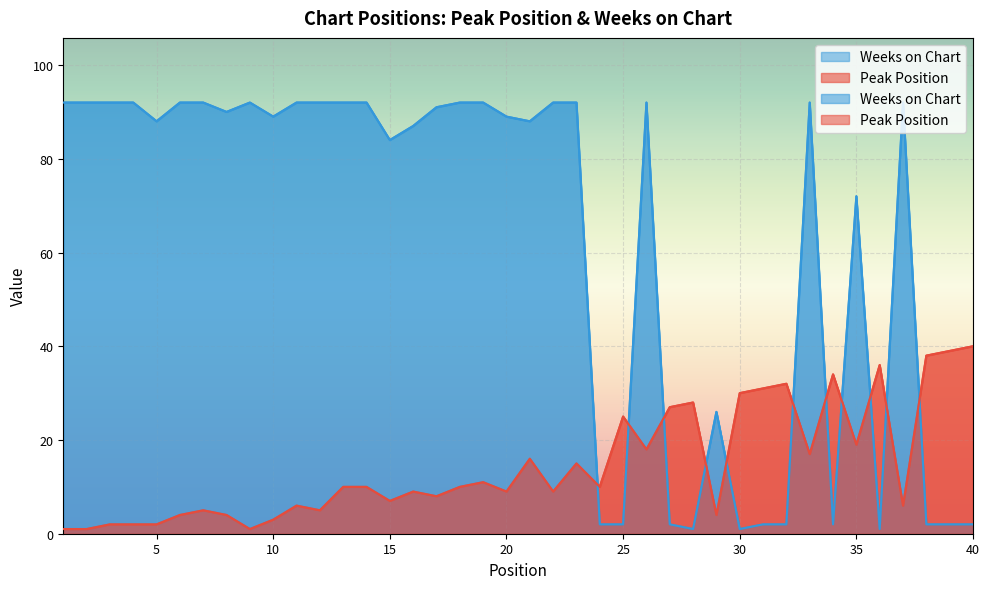

Which series changed the most between 11 and 12?

Peak Position